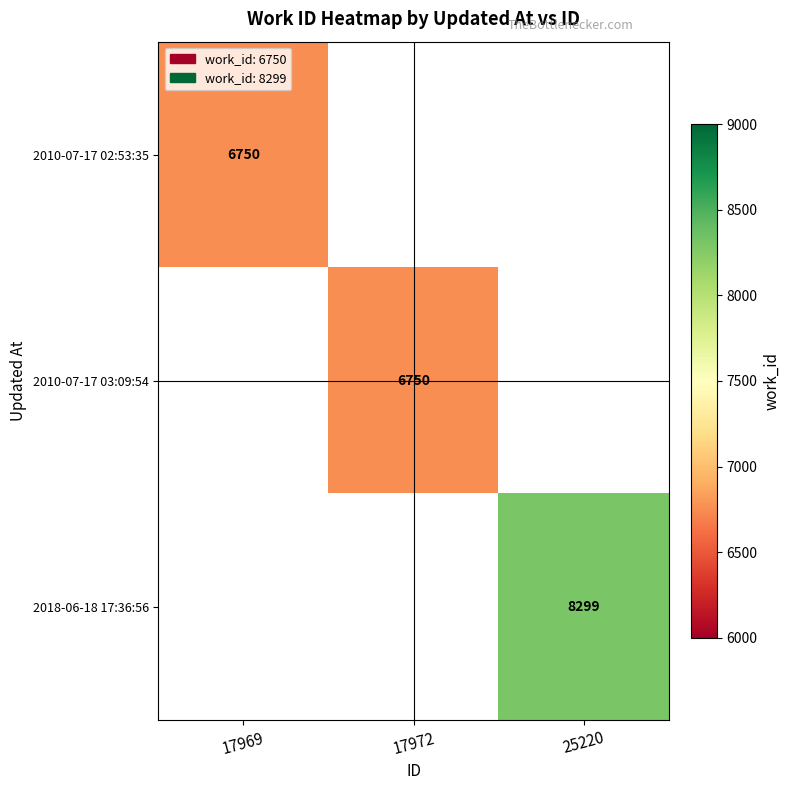

What is the smallest value displayed?

6750.0